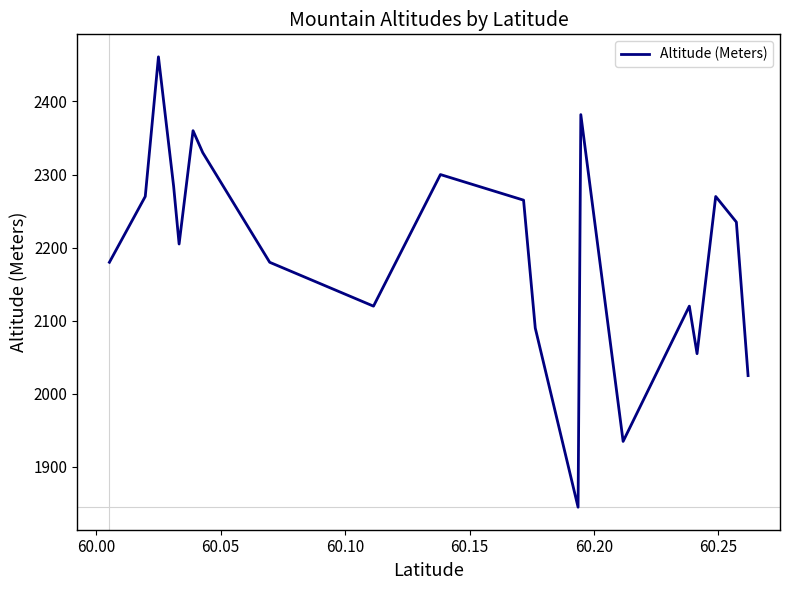

What is the difference between the maximum and minimum values?

616